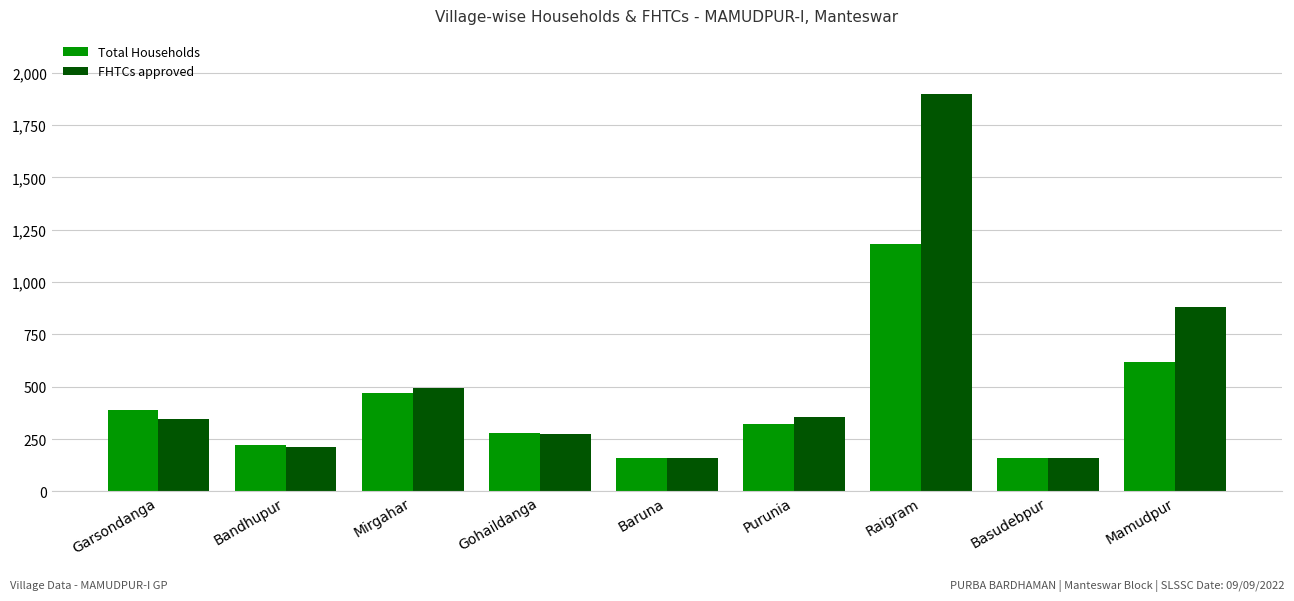

What is the difference between the second highest and minimum values in the Total Households series?

457